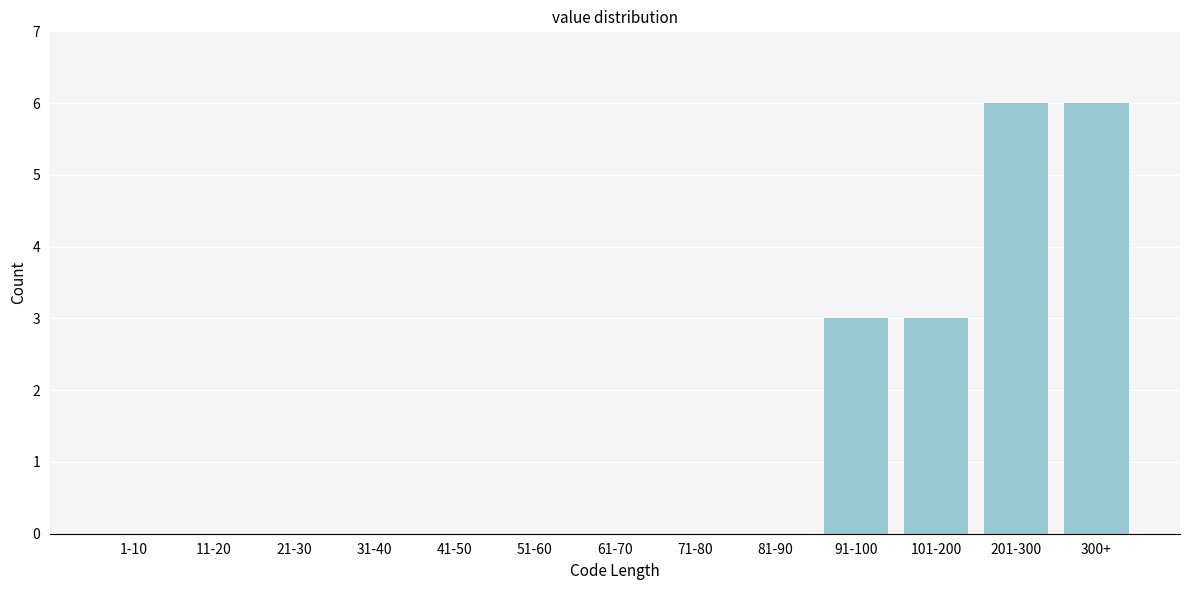

Reading left to right, list all the values displayed in this chart.

1-10=0	11-20=0	21-30=0	31-40=0	41-50=0	51-60=0	61-70=0	71-80=0	81-90=0	91-100=3	101-200=3	201-300=6	300+=6